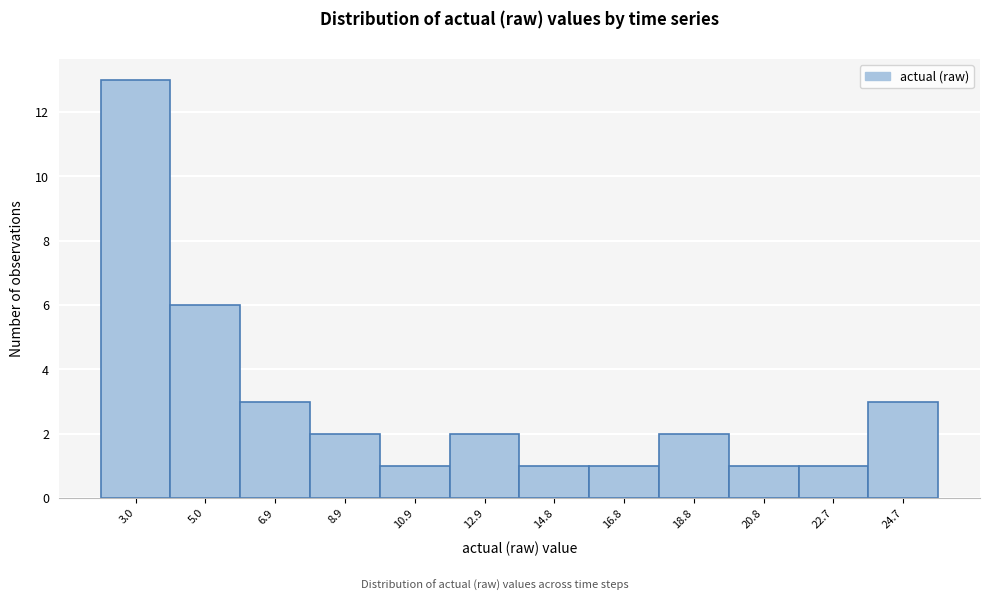

Reading left to right, list all the values displayed in this chart.

13	6	3	2	1	2	1	1	2	1	1	3